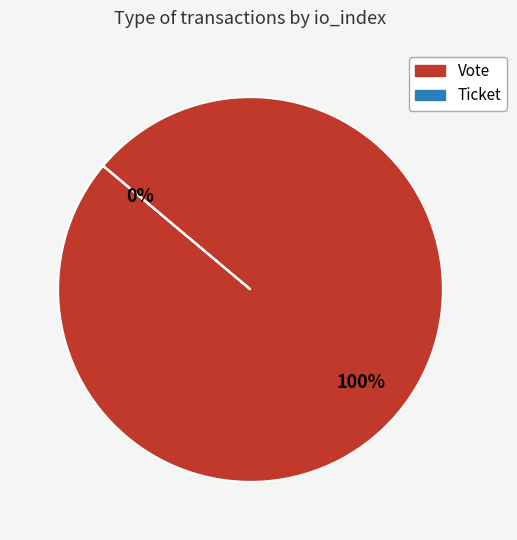

To the nearest percent, what is the difference between the largest and smallest slice percentages?

100%